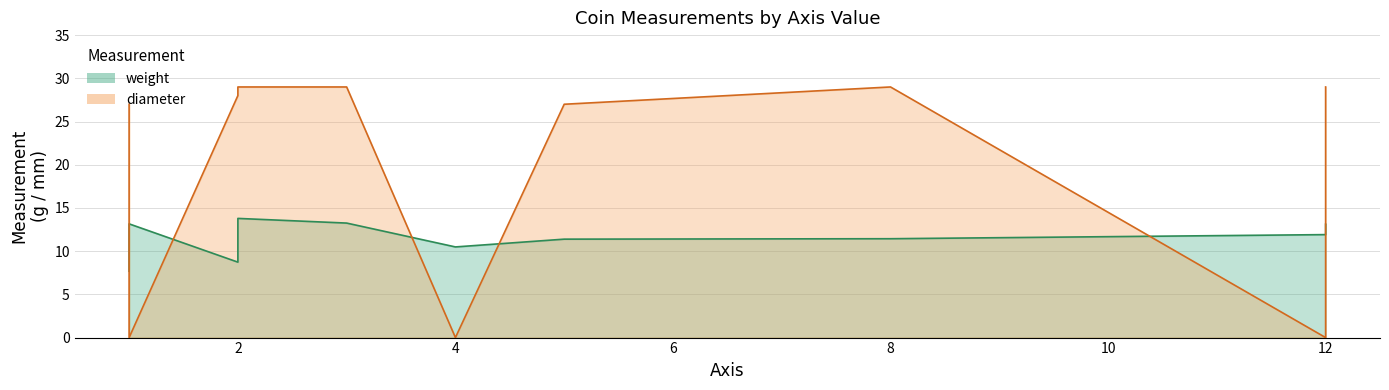

The weight series shows 4.0 at 12. True or false?

False